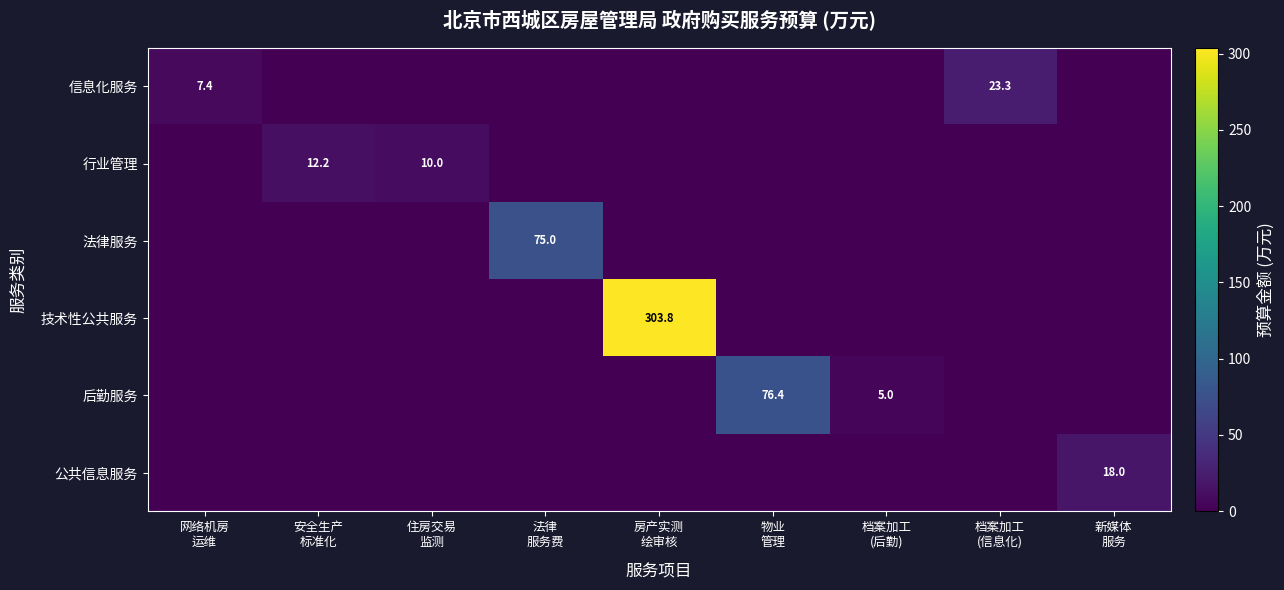

Which has a higher value, 新媒体
服务 or 住房交易
监测?

新媒体
服务